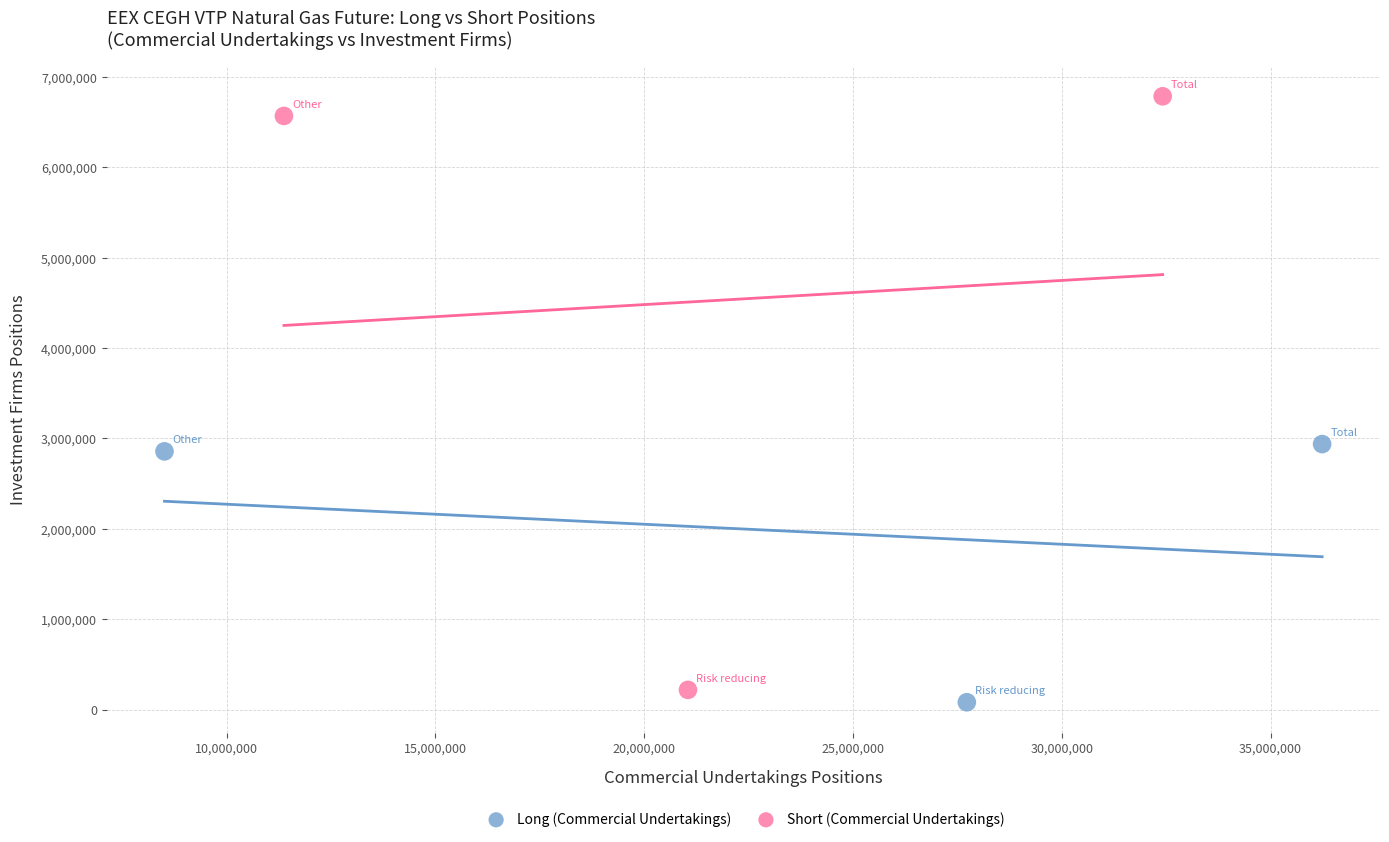

Which series reaches the maximum Y coordinate?

Short (Commercial Undertakings)